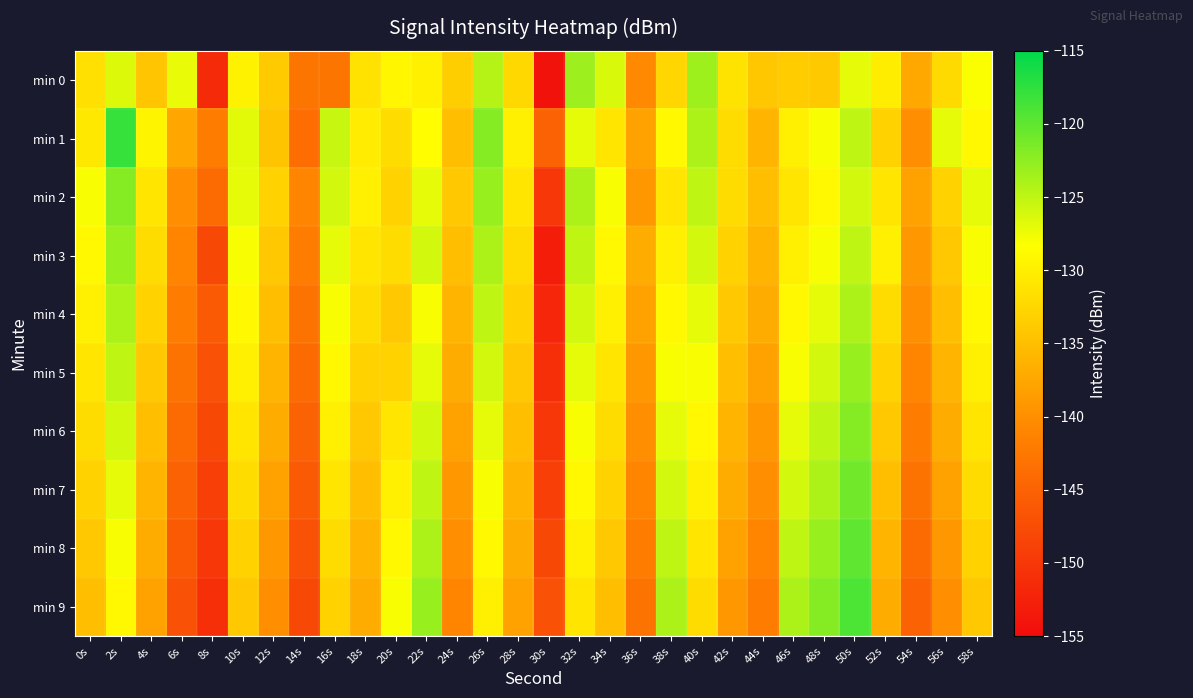

Rank the series at 14s from lowest to highest value.

min 9, min 8, min 7, min 6, min 5, min 1, min 4, min 0, min 3, min 2